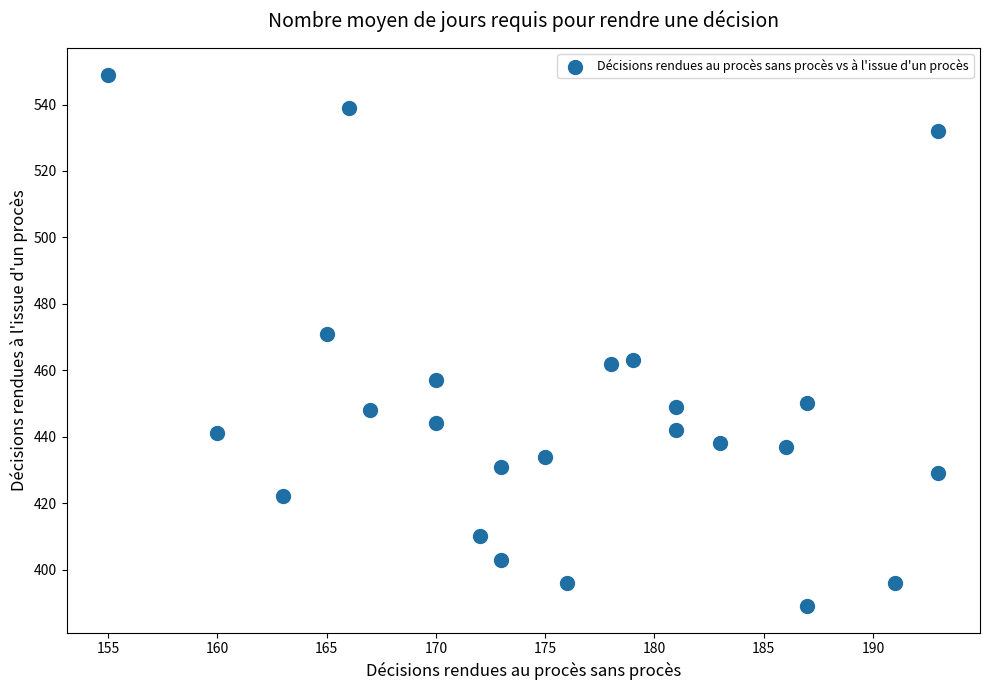

What Y value in the scatter plot is closest to 469?

471